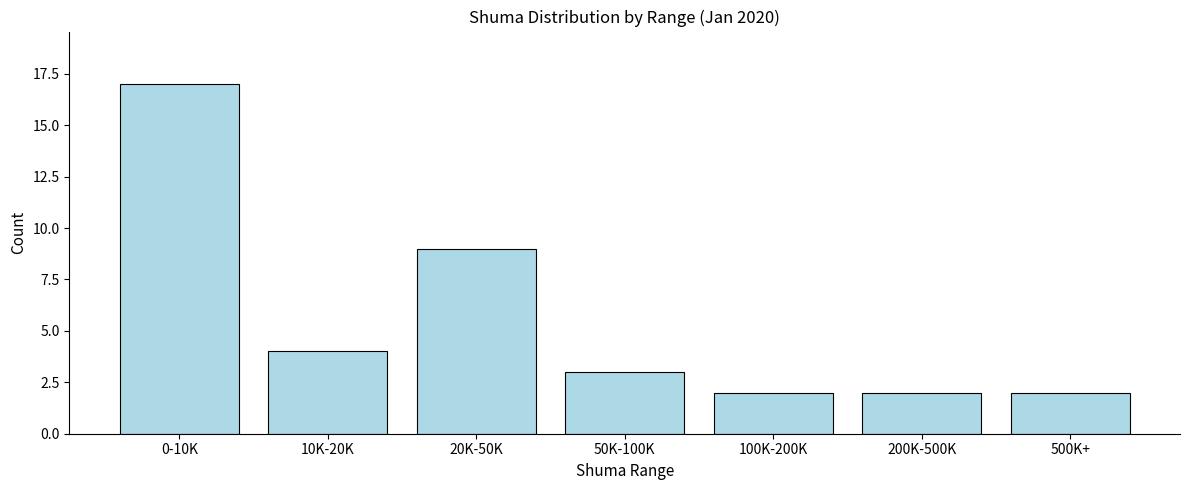

Reading left to right, list all the values displayed in this chart.

17	4	9	3	2	2	2